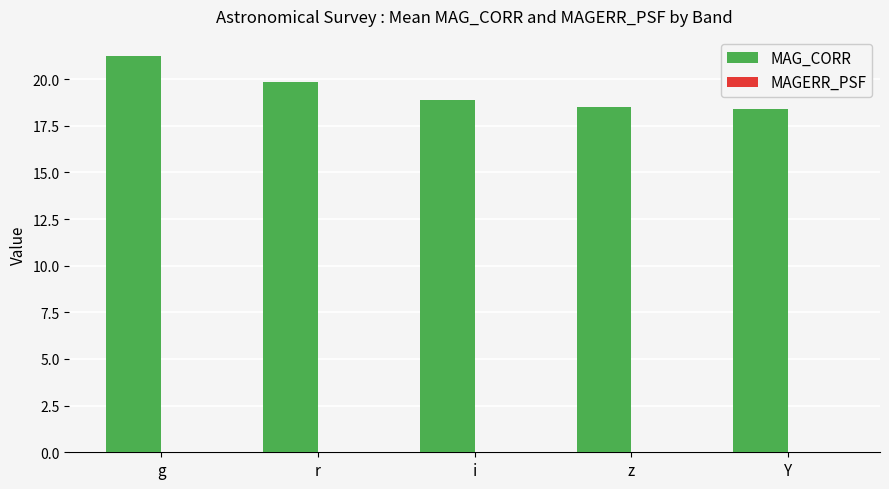

Which series has the largest total across all categories?

MAG_CORR